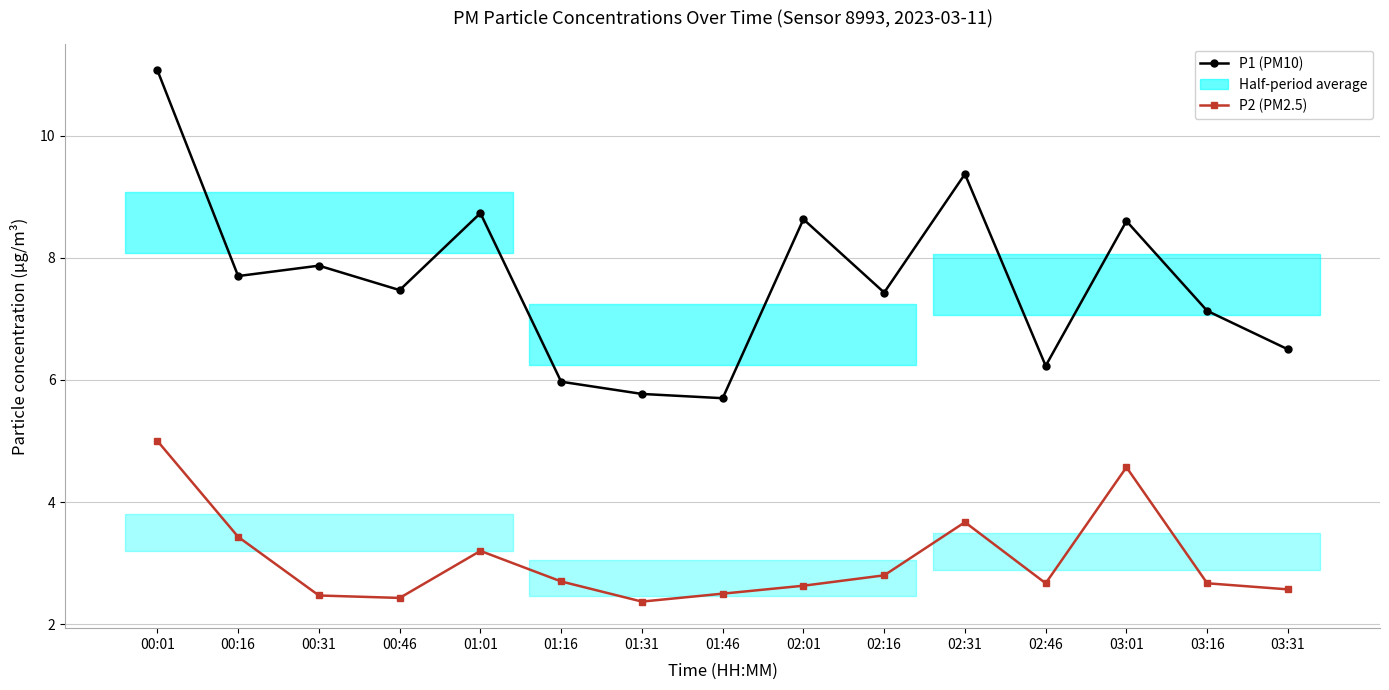

What is the label of the 9th point from the right?

01:31